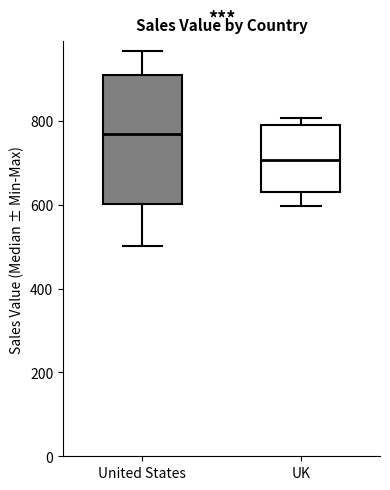

Reading left to right, read every box against the y-axis: the position of its median line, the range the box covers, and the ends of its whiskers. The values are not printed on the chart, so give them approximately, as read against the axis.

United States: median 760, box 600 to 900, whiskers 500 to 960
UK: median 700, box 640 to 780, whiskers 600 to 800